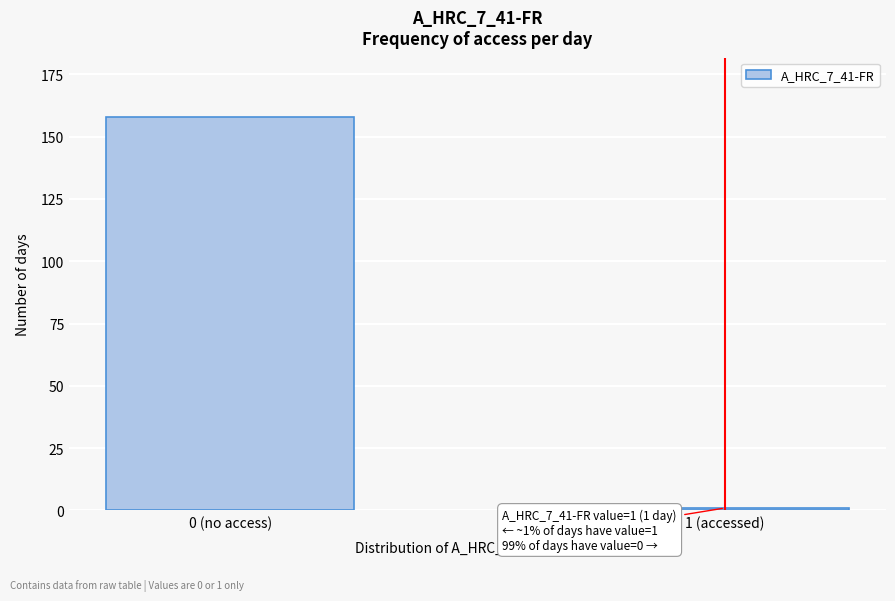

Reading right to left, extract all data points from this chart.

1 (accessed)=1	0 (no access)=158